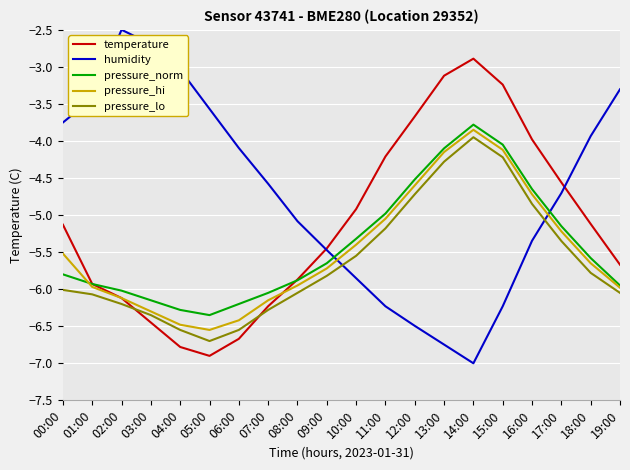

How many distinct data groups are displayed?

5